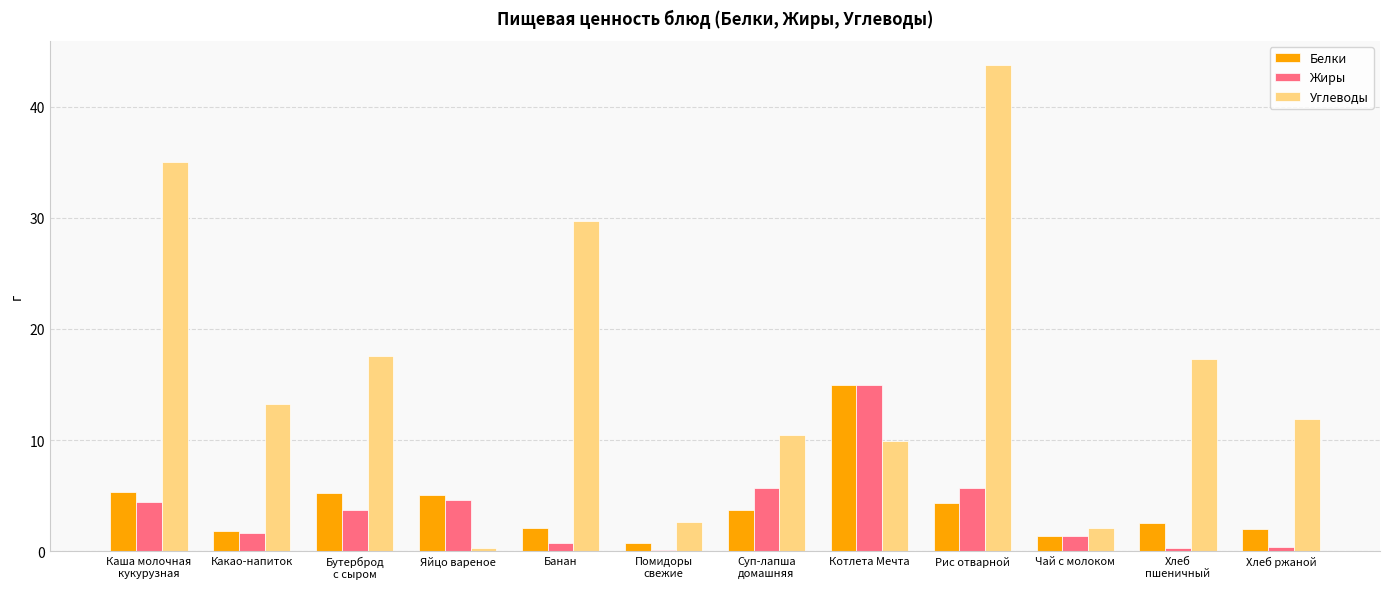

Is the value of Углеводы at Котлета Мечта greater than the value of Белки at Чай с молоком?

Yes